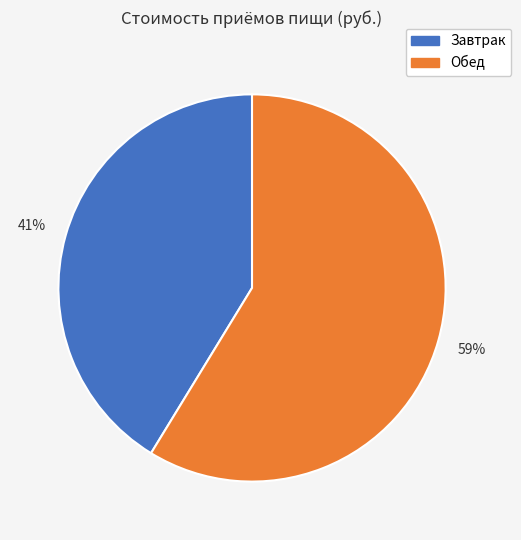

Do Обед and Завтрак together represent more than half of the pie?

Yes